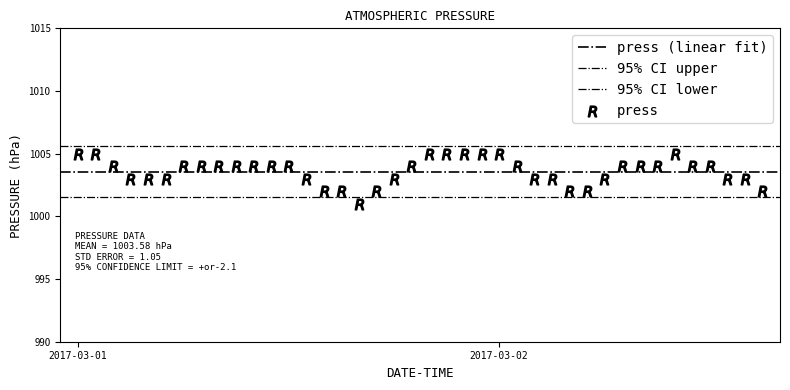

Count the number of points in this scatter plot.

40